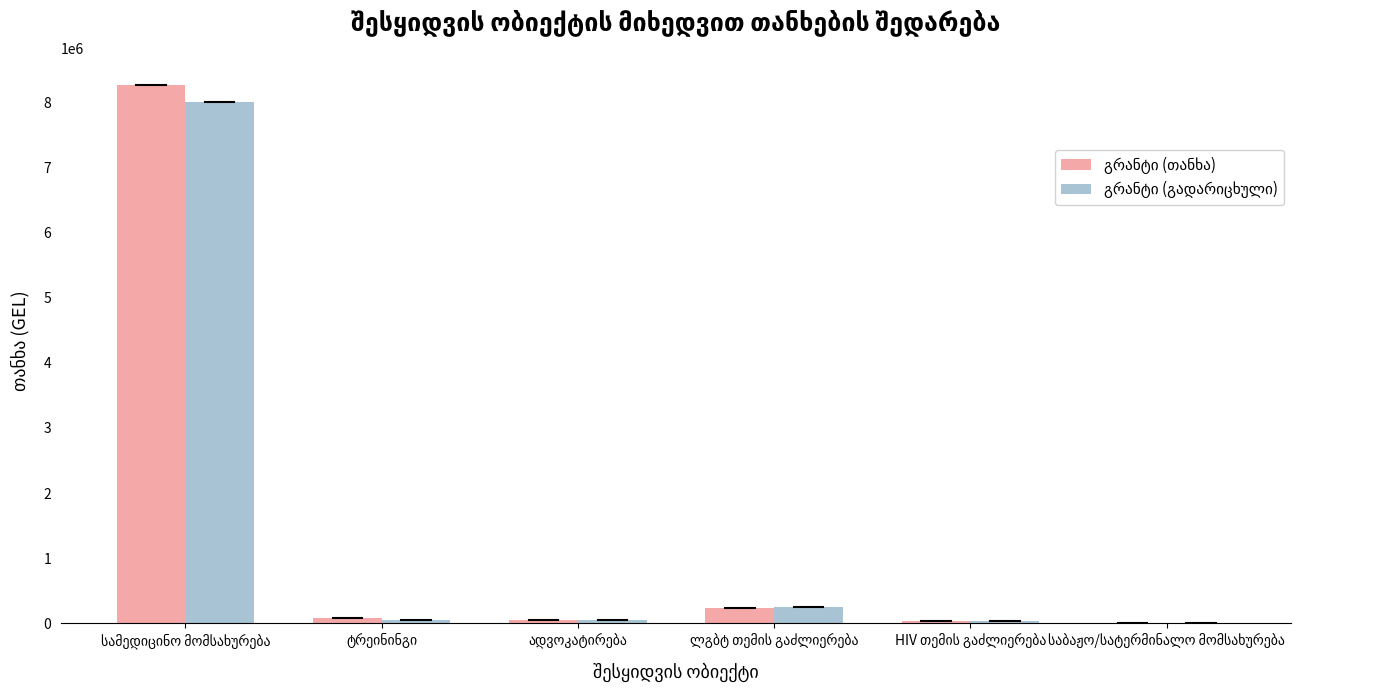

What is the maximum value shown in the chart?

8266079.0